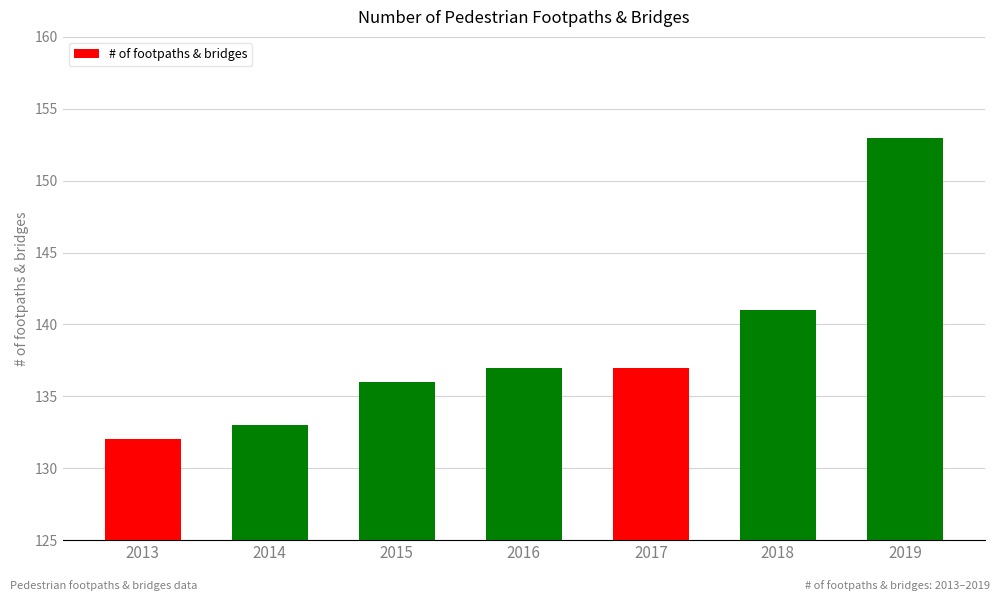

What is the smallest value displayed?

132